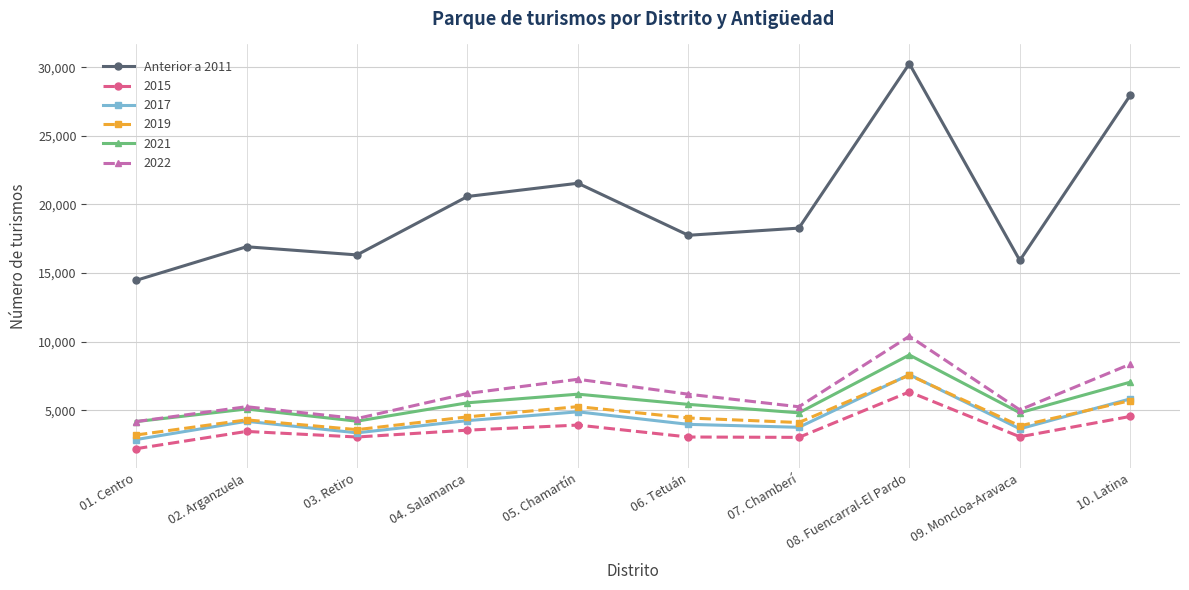

What is the label of the 4th point from the left?

04. Salamanca